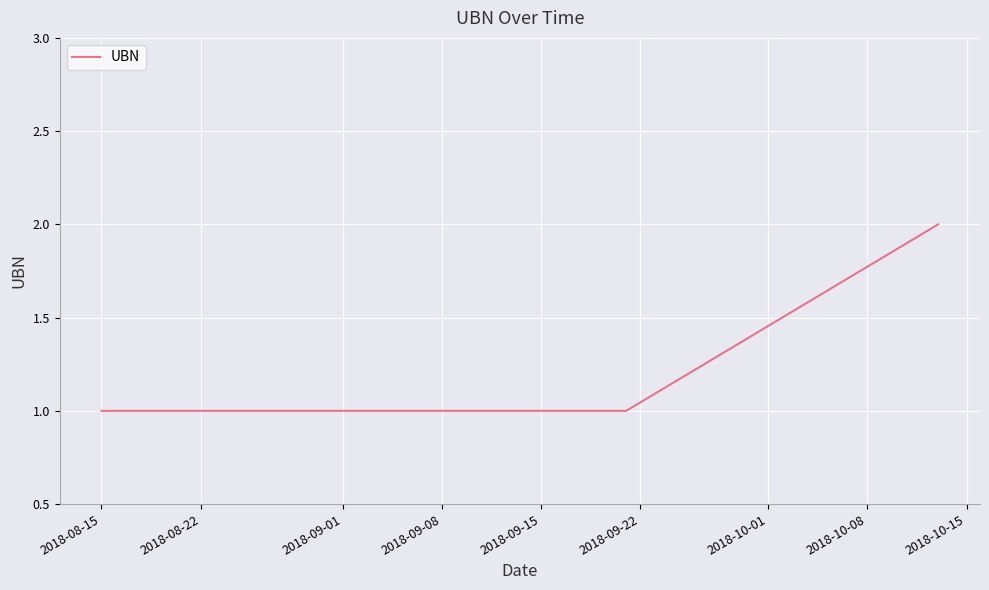

What is the greatest value displayed?

2